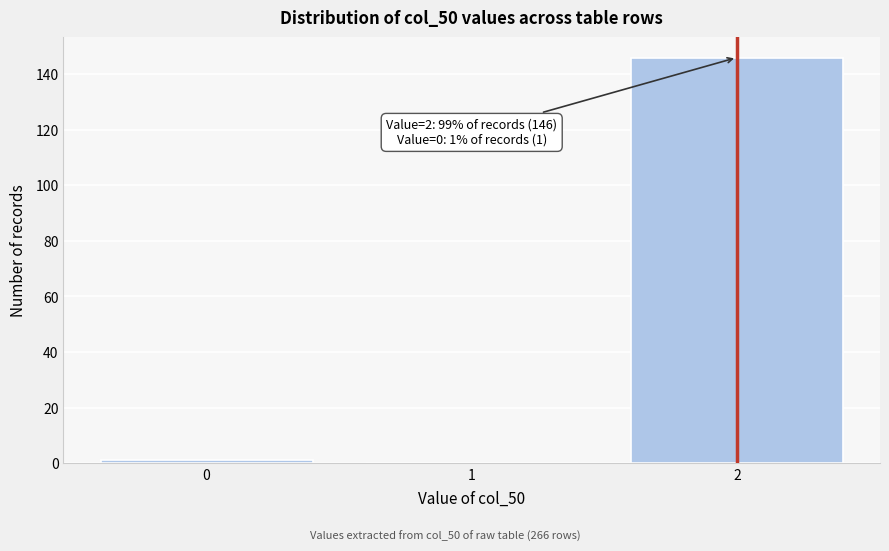

Reading left to right, extract all data points from this chart.

0=1	1=0	2=146